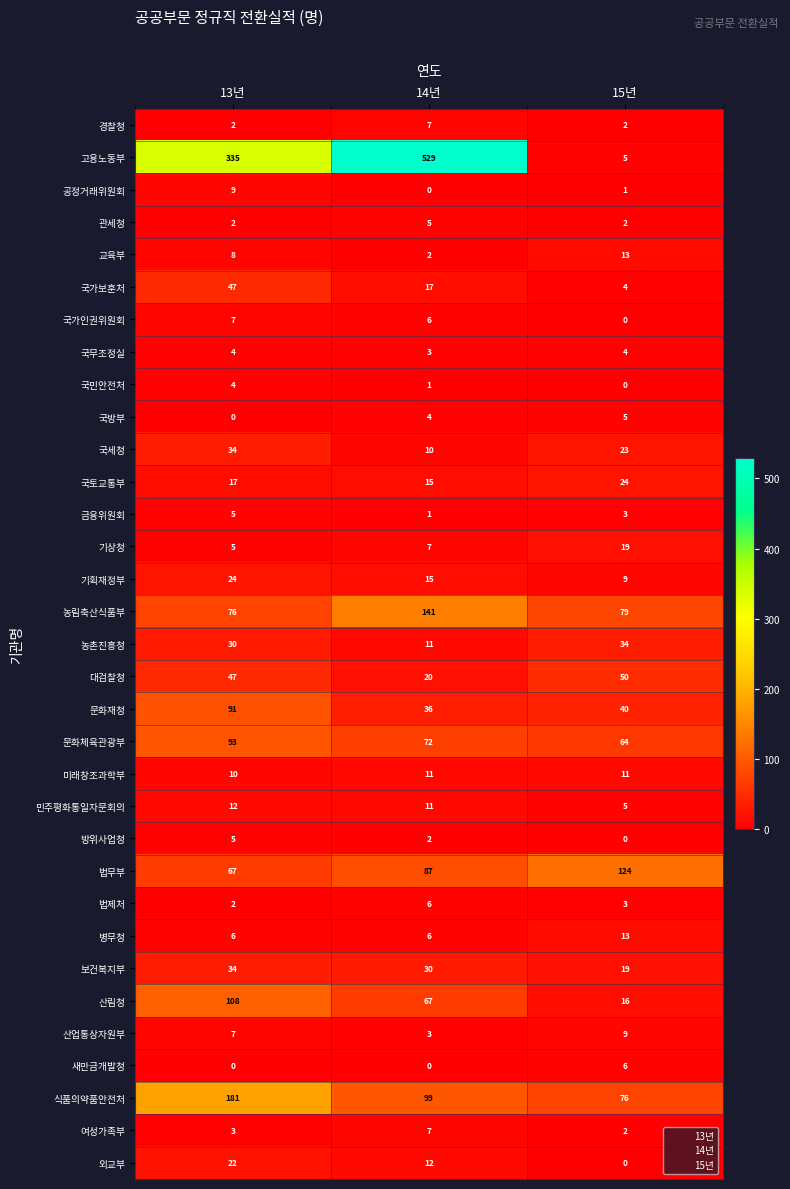

Rank the categories by 국가인권위원회 value from lowest to highest.

15년, 14년, 13년